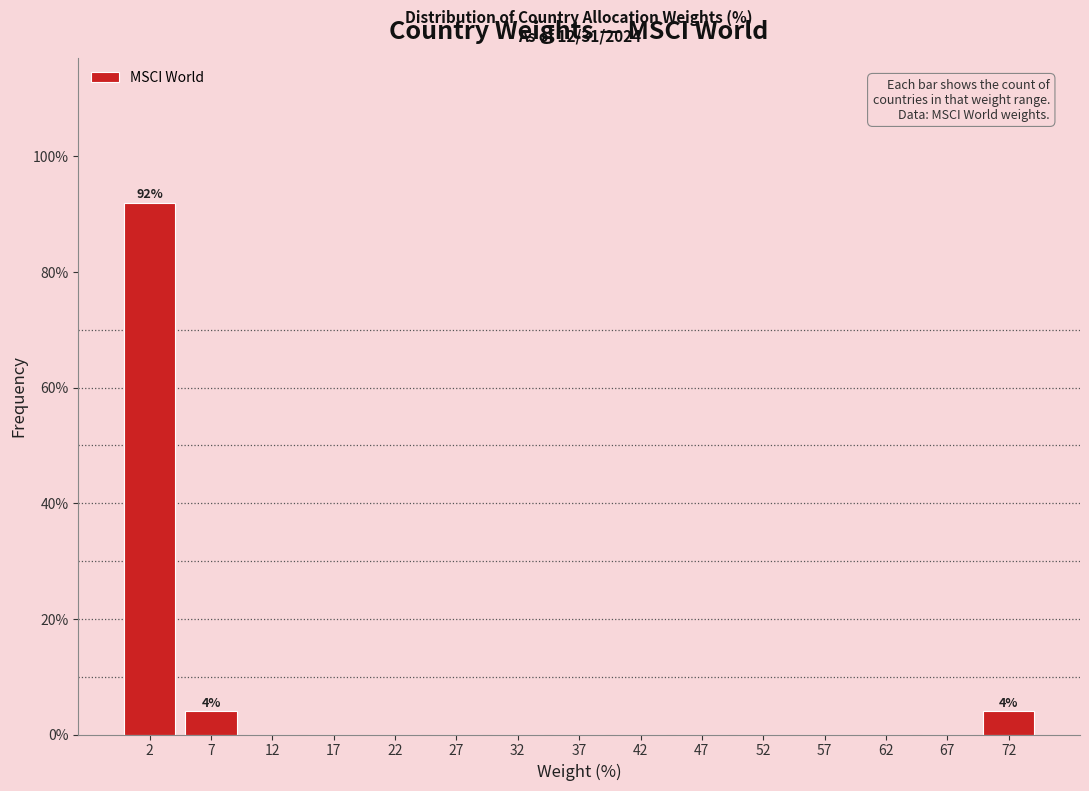

Which range on the x-axis has the tallest bar?

0 to 5